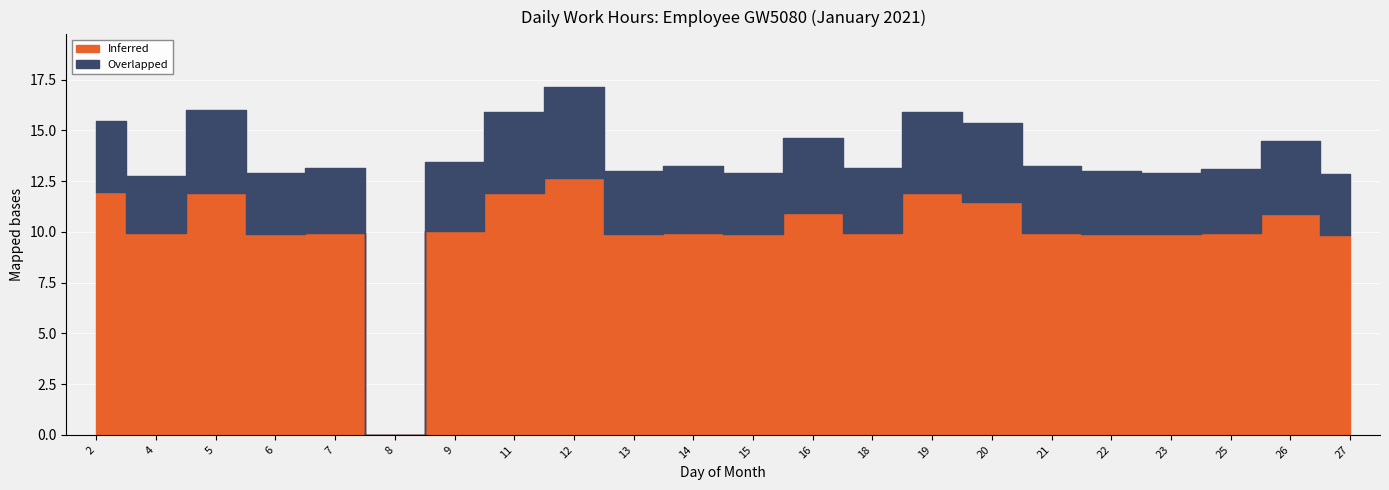

Which has a higher value, 26 or 25?

26